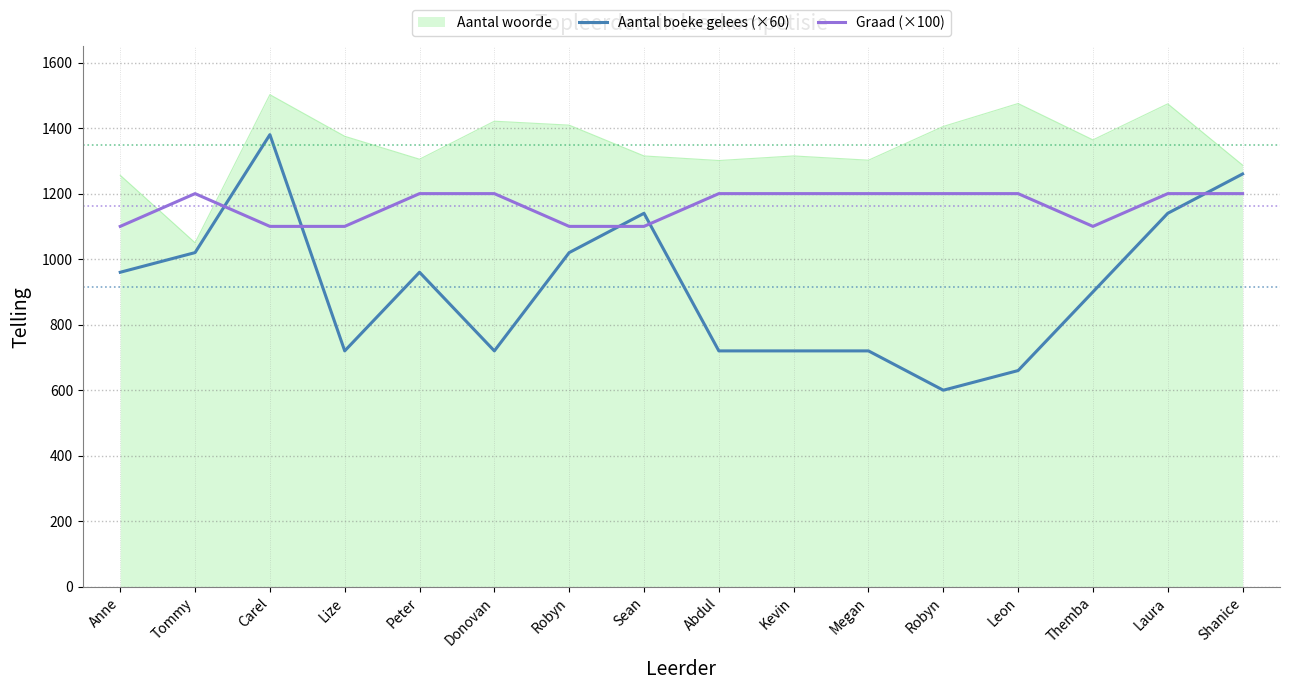

What is the difference between the maximum and minimum values in the Graad (×100) series?

100